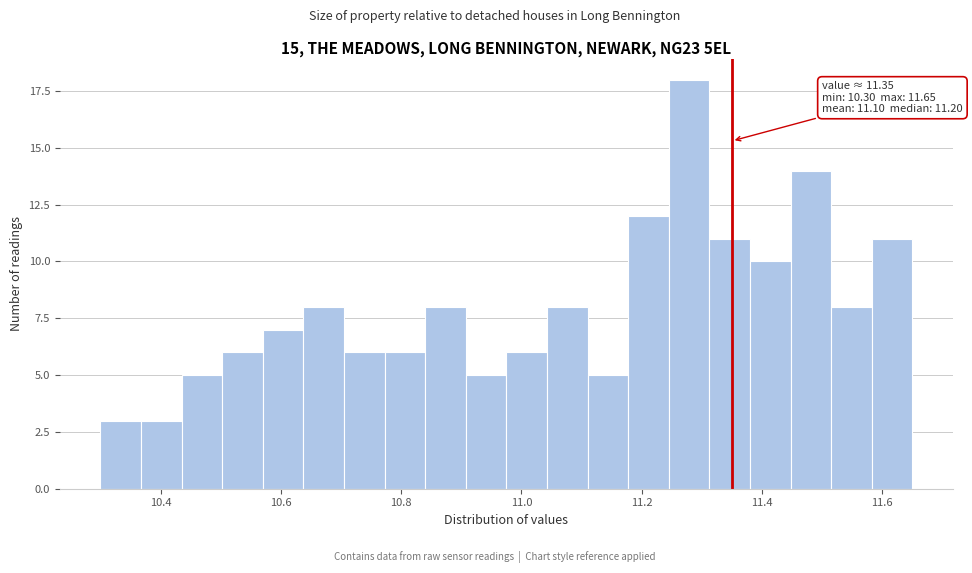

Read against the x-axis, roughly where is the centre of the tallest bar?

11.28